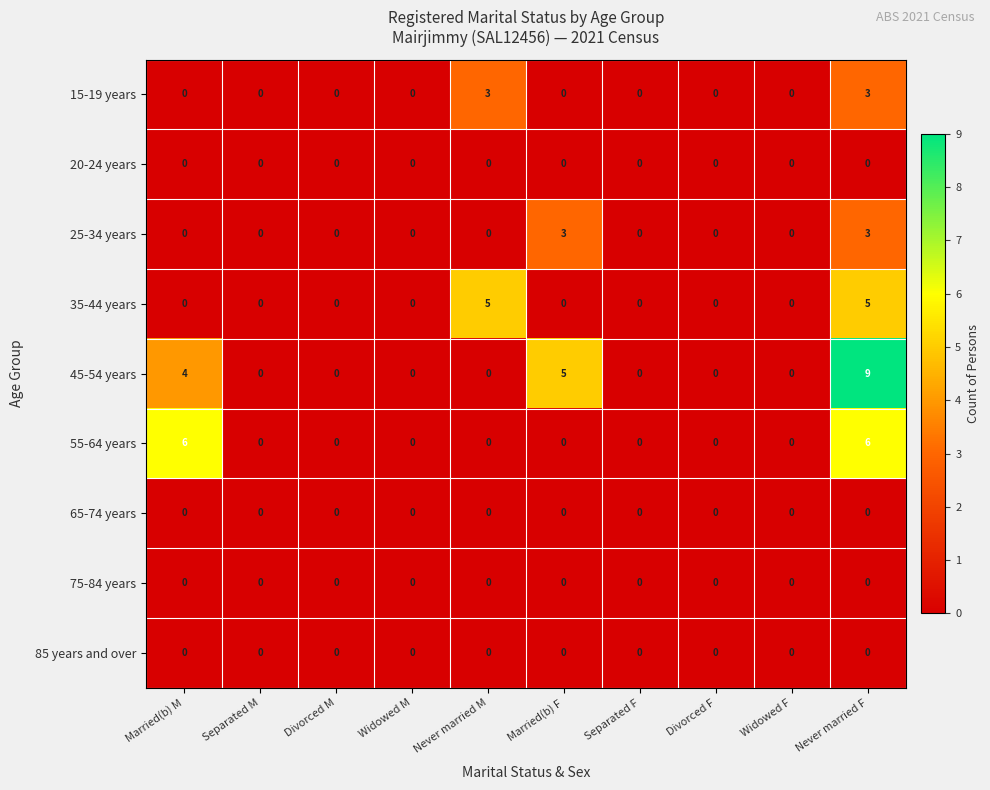

What is the approximate value of 15-19 years at Never married F?

3